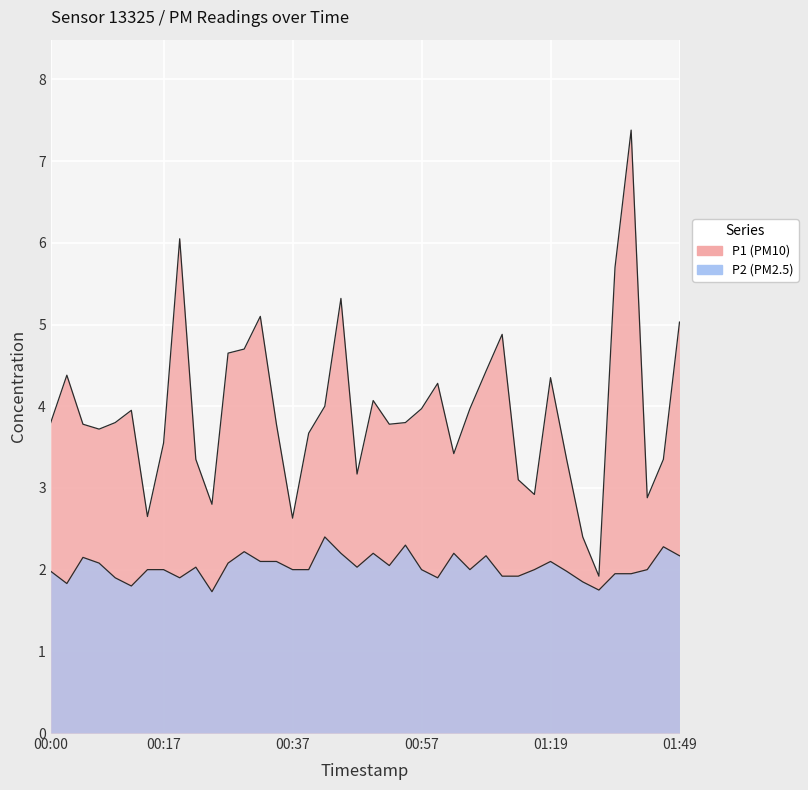

What are all the series names shown in the legend?

P1, P2